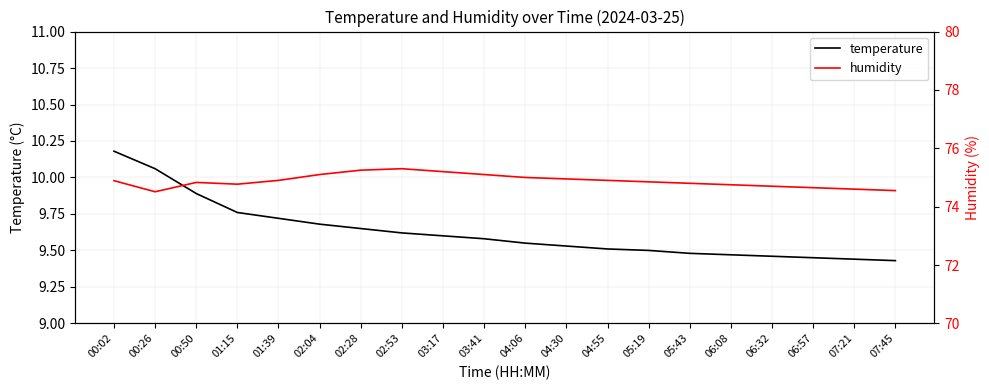

What is the difference between the temperature values at 01:15 and 05:19?

0.3